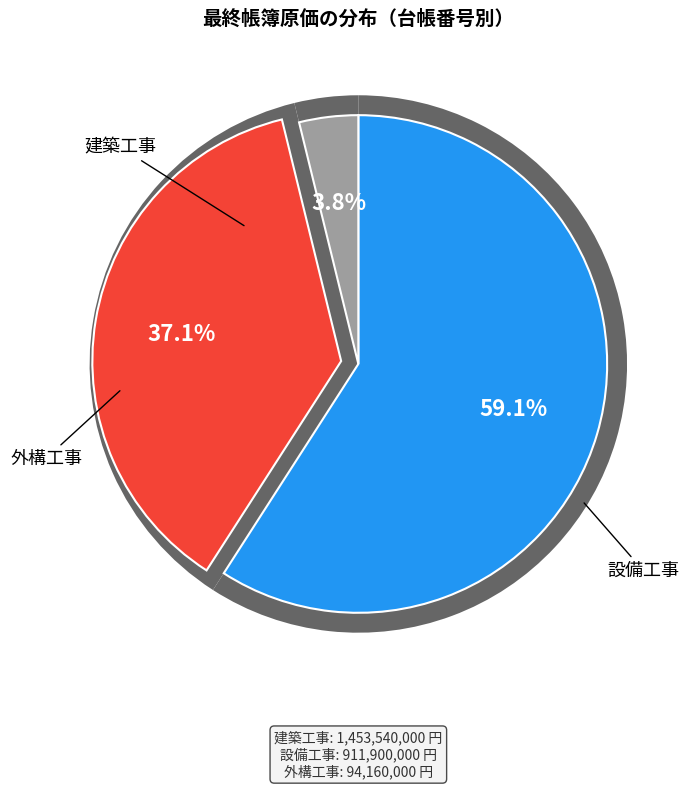

Is 1780 the majority of the pie?

No